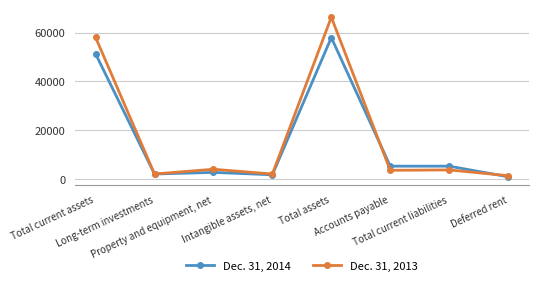

What is the difference between the second highest and second lowest values in the Dec. 31, 2014 series?

49670